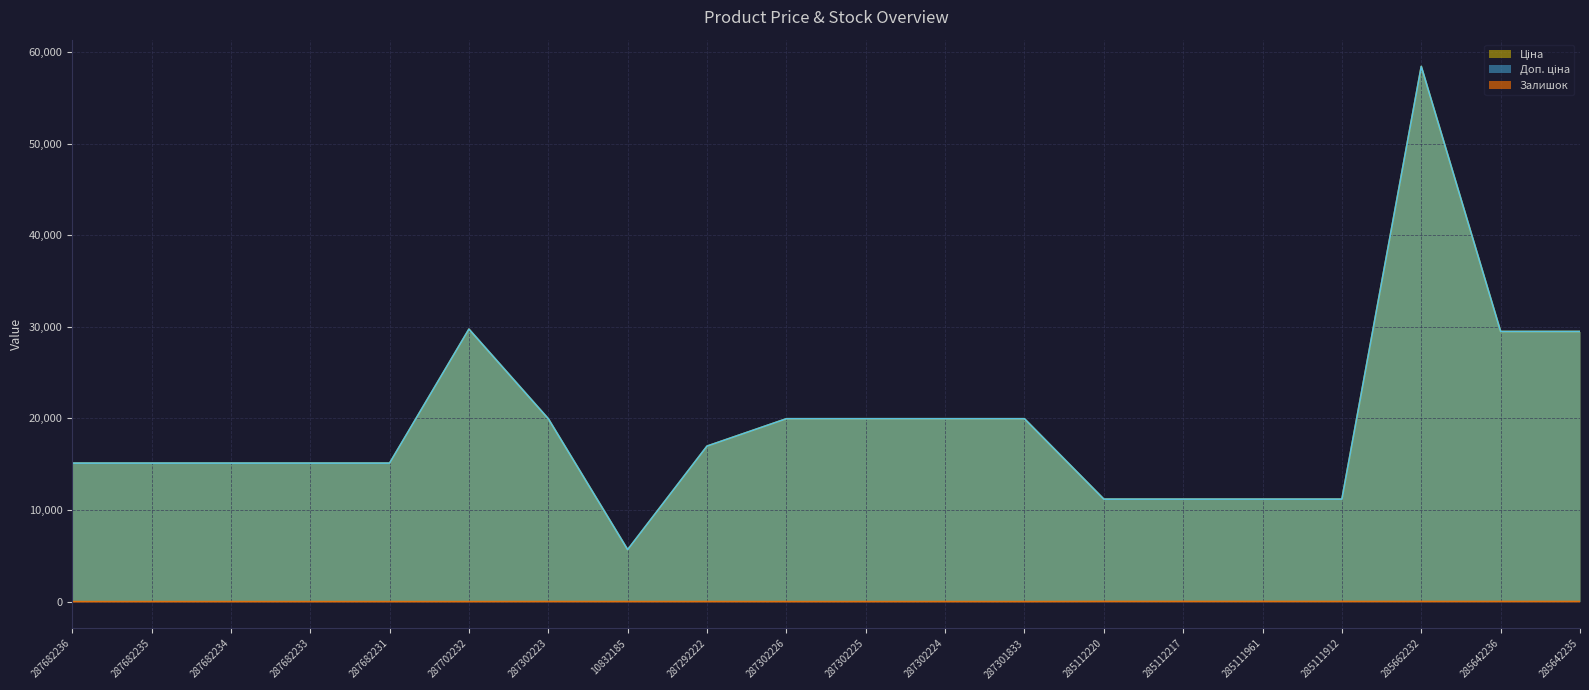

True or false: Доп. ціна and Залишок cross at least once.

False